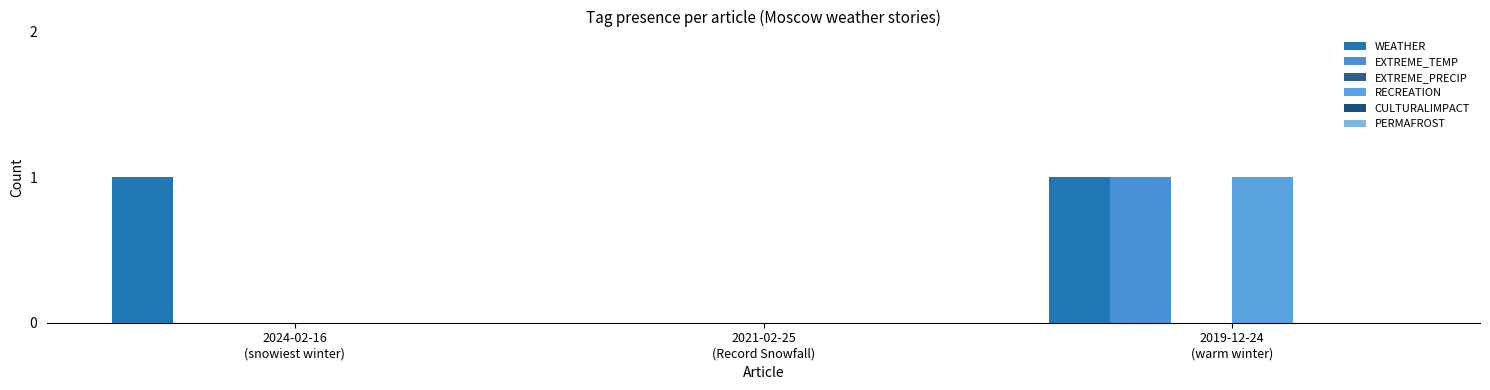

Between 2021-02-25
(Record Snowfall) and 2024-02-16
(snowiest winter), which is larger?

2024-02-16
(snowiest winter)